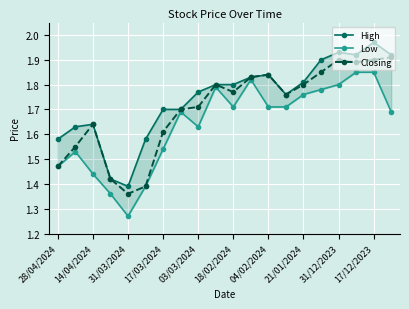

True or false: Closing has a value of 2.7 at 18/02/2024.

False